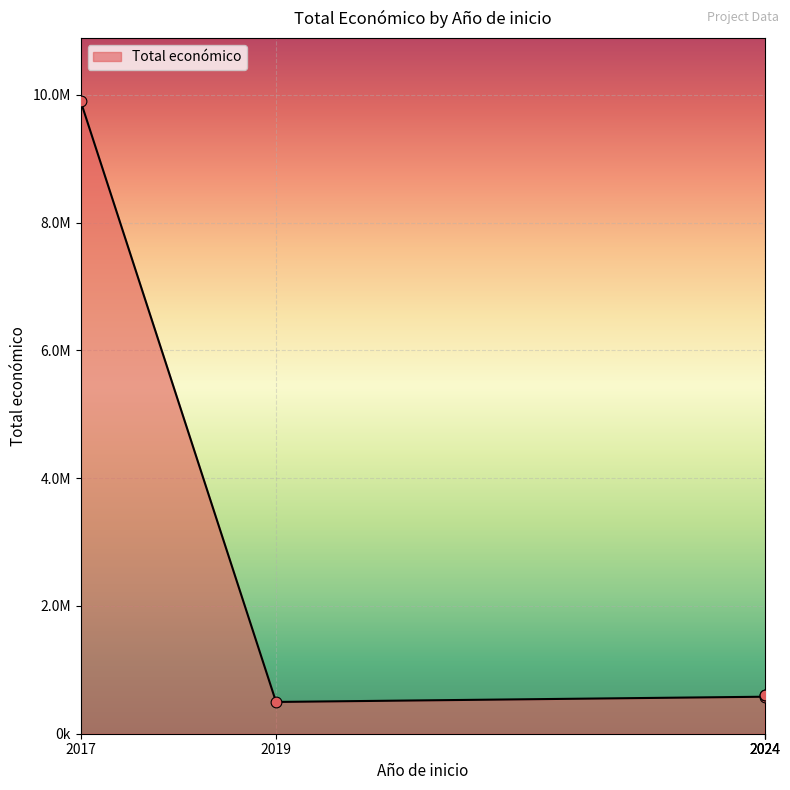

Between 2017 and 2024, which is larger?

2017